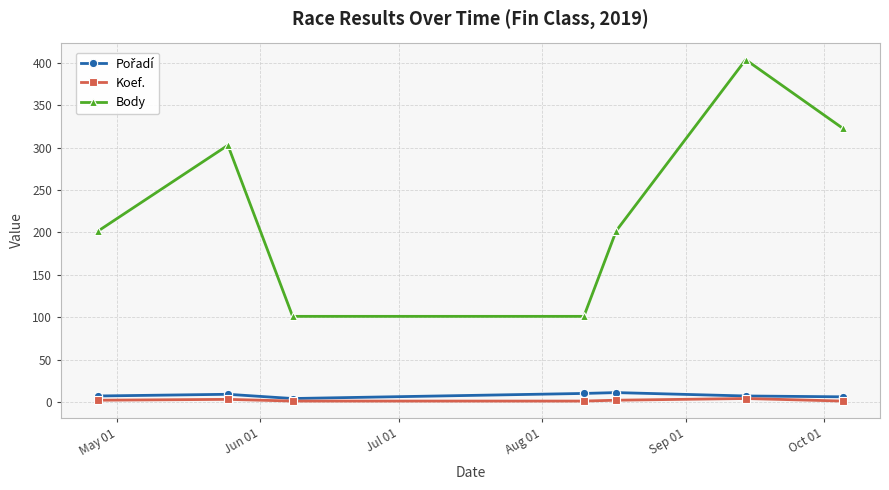

What is the greatest value displayed?

404